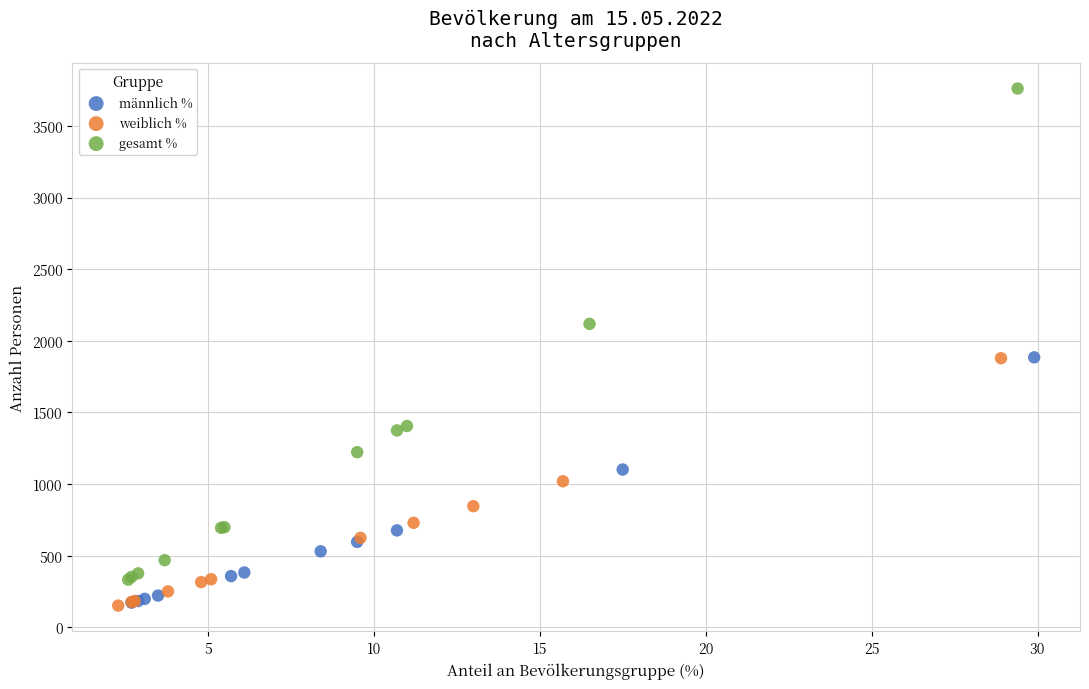

Which series has the largest Y range (max minus min)?

gesamt %